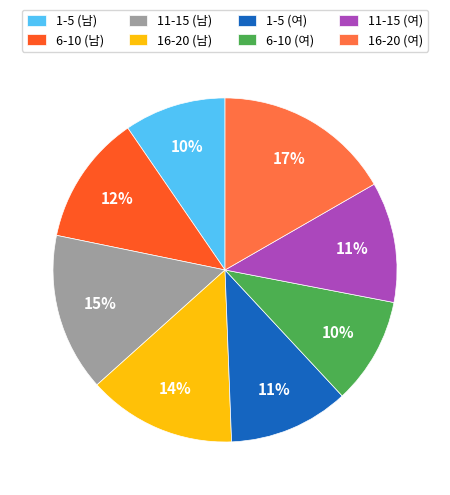

Which category has the biggest portion of the pie?

16-20 (여)